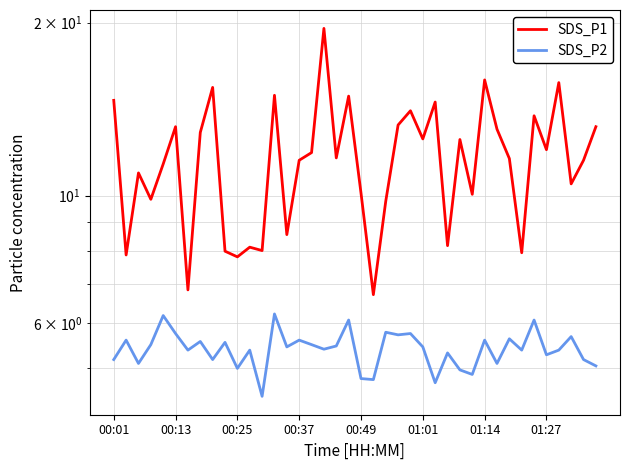

At which category is the sum across all series the highest?

17